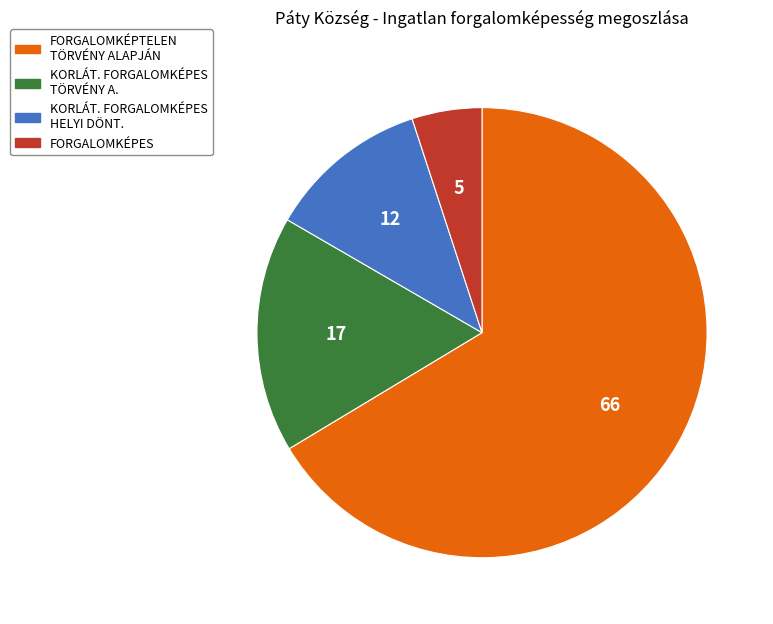

How many slices are in this pie chart?

4